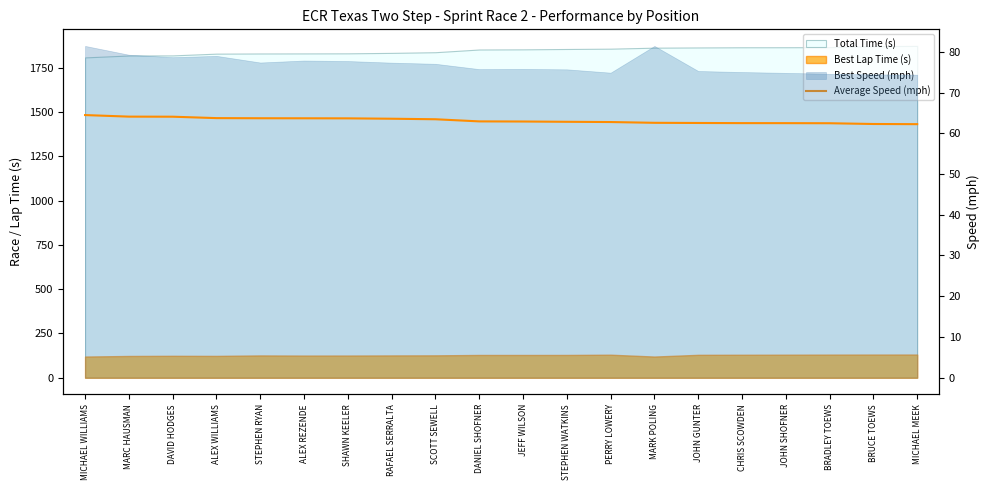

Reading left to right, list all the values displayed in this chart.

MICHAEL WILLIAMS=64.5	MARC HAUSMAN=64.1	DAVID HODGES=64.1	ALEX WILLIAMS=63.7	STEPHEN RYAN=63.7	ALEX REZENDE=63.7	SHAWN KEELER=63.7	RAFAEL SERRALTA=63.6	SCOTT SEWELL=63.4	DANIEL SHOFNER=62.9	JEFF WILSON=62.9	STEPHEN WATKINS=62.8	PERRY LOWERY=62.8	MARK POLING=62.6	JOHN GUNTER=62.5	CHRIS SCOWDEN=62.5	JOHN SHOFNER=62.5	BRADLEY TOEWS=62.5	BRUCE TOEWS=62.3	MICHAEL MEEK=62.2